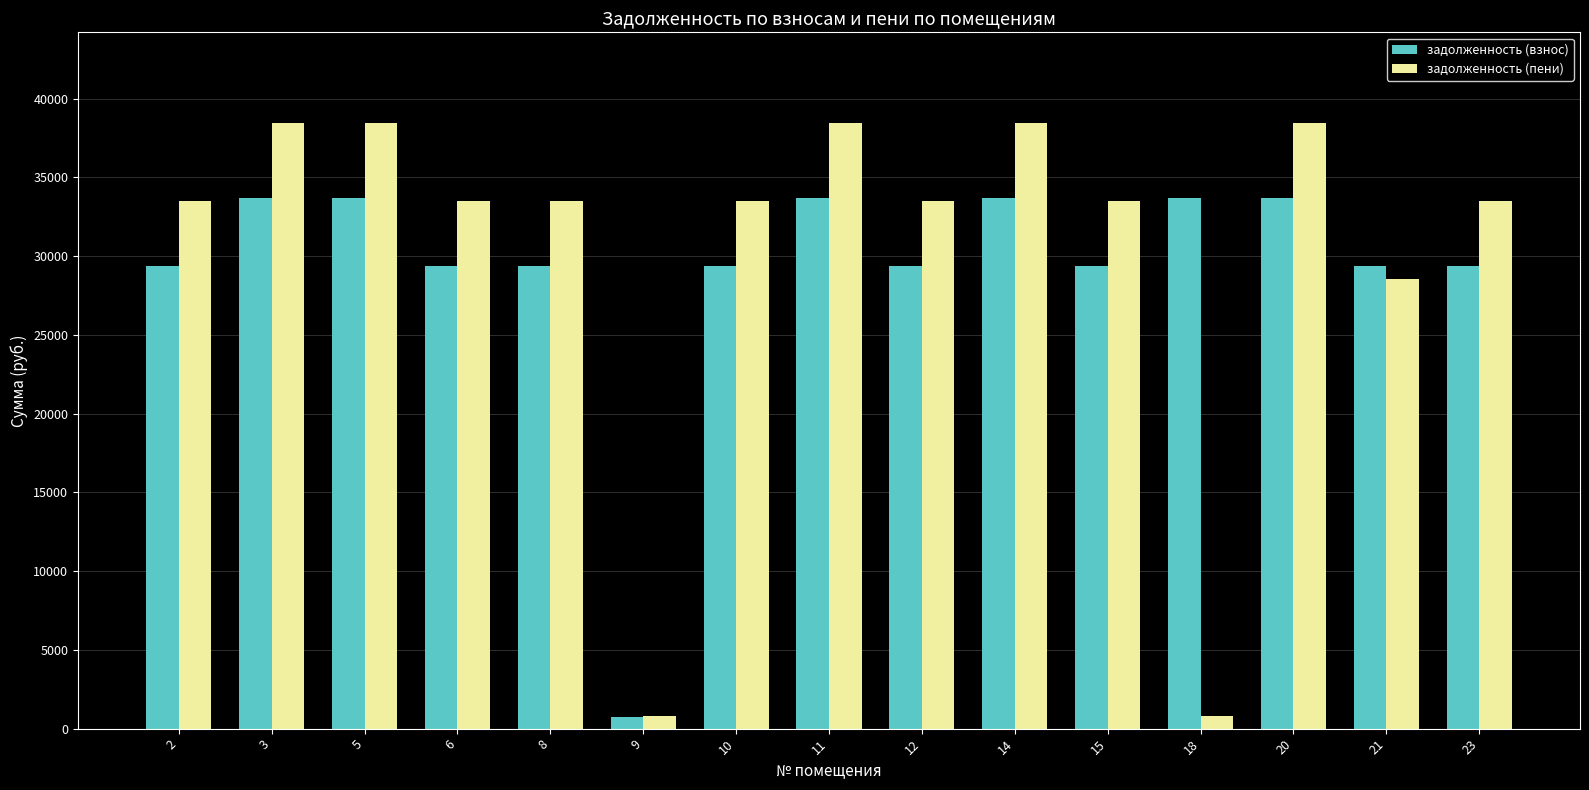

At how many categories does at least one series exceed 31688?

13